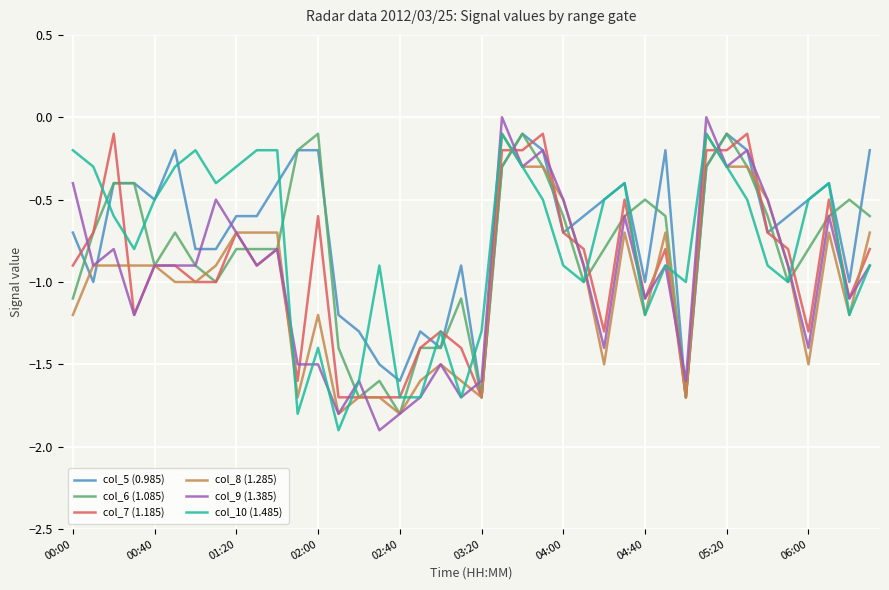

What is the smallest value displayed?

-1.9